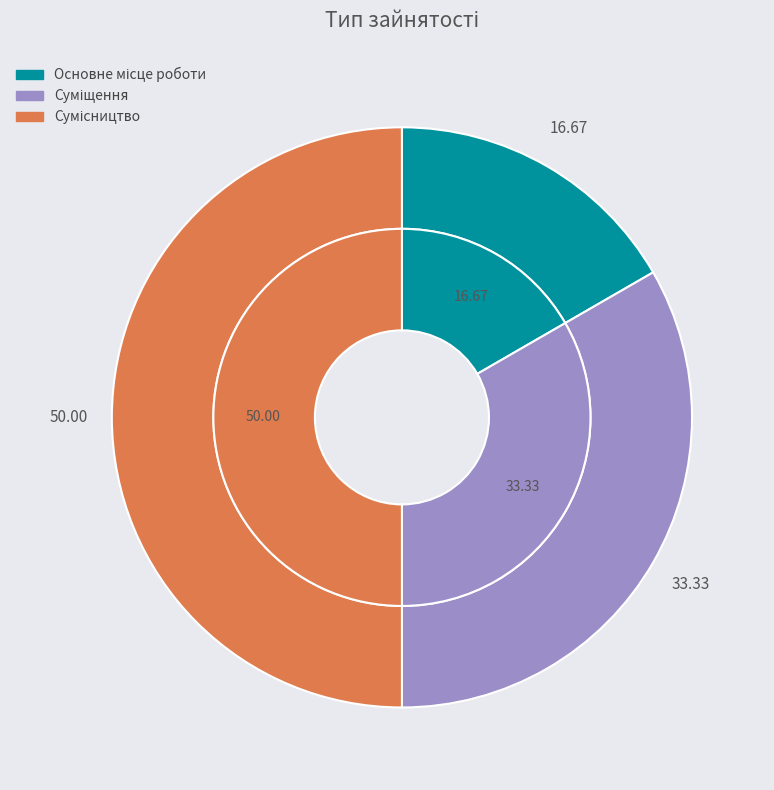

Is it true that Сумісництво is 56% of the pie?

False